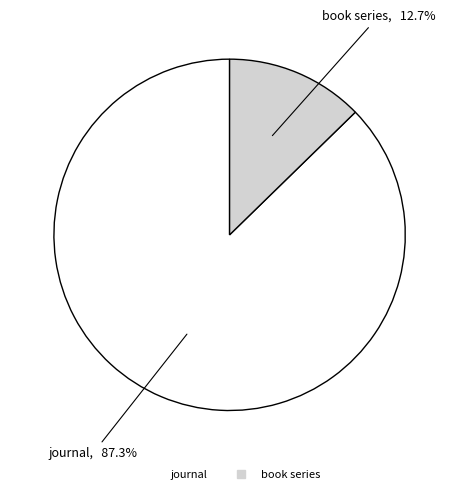

To the nearest percent, what percentage of the pie is journal?

87%